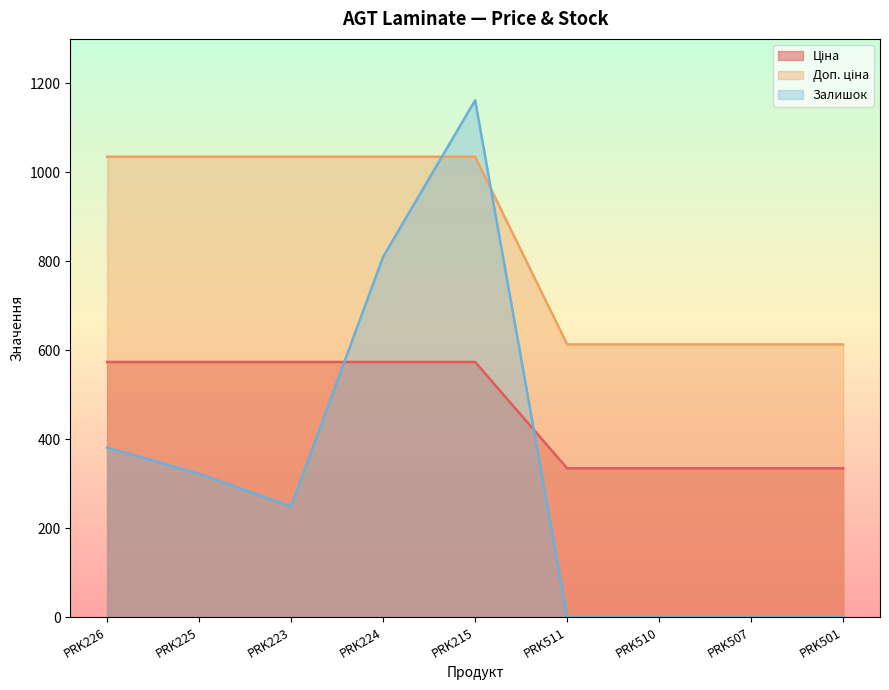

True or false: Доп. ціна and Ціна cross at least once.

False